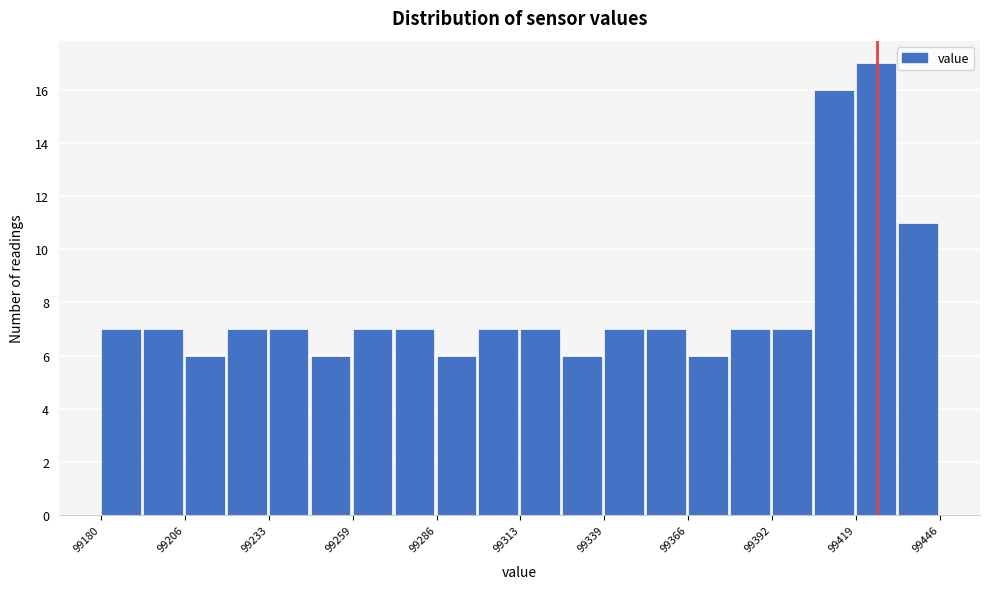

Around what value on the x-axis is the tallest bar? Give the approximate position of its centre, as read against the axis.

99425